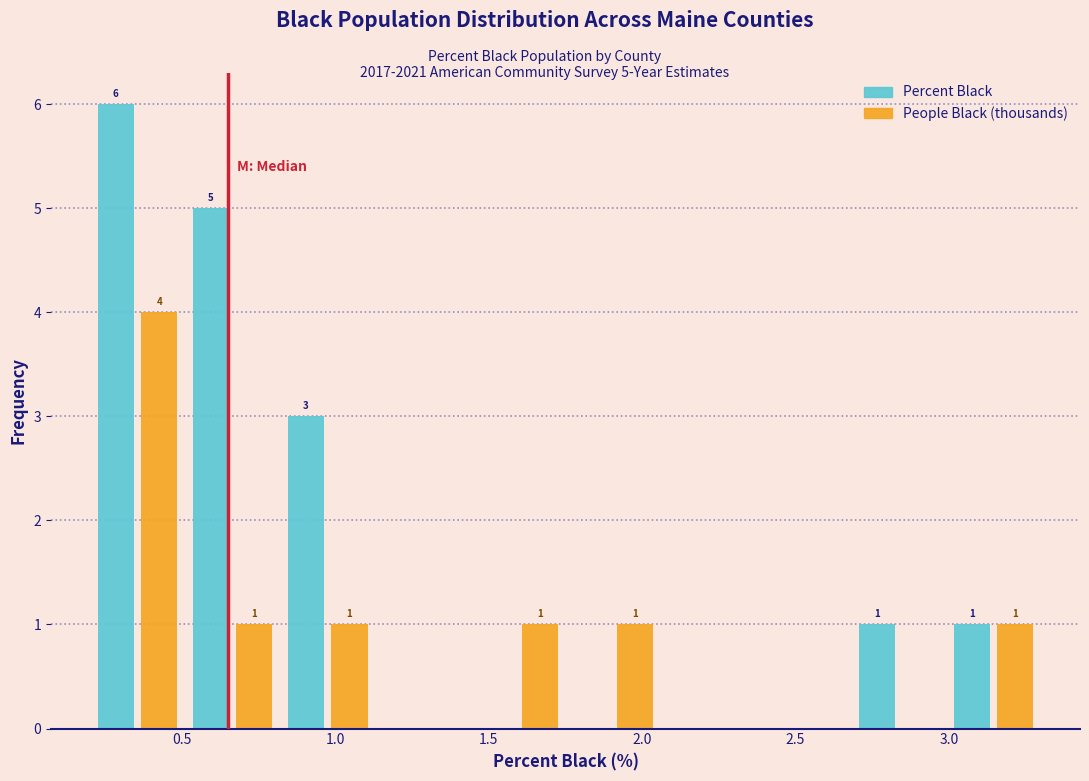

In the Percent Black series, which range on the x-axis has the tallest bar?

0.20 to 0.51